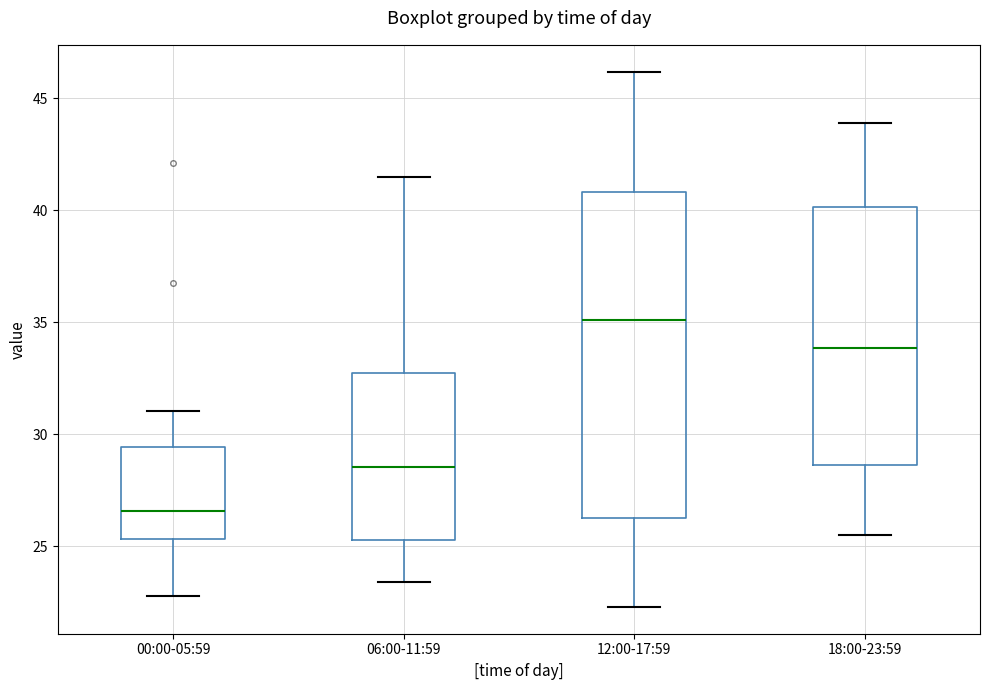

Reading left to right, read every box against the y-axis: the position of its median line, the range the box covers, and the ends of its whiskers. The values are not printed on the chart, so give them approximately, as read against the axis.

00:00-05:59: median 26.5, box 25.5 to 29.5, whiskers 23.0 to 31.0
06:00-11:59: median 28.5, box 25.5 to 32.5, whiskers 23.5 to 41.5
12:00-17:59: median 35.0, box 26.5 to 41.0, whiskers 22.5 to 46.0
18:00-23:59: median 34.0, box 28.5 to 40.0, whiskers 25.5 to 44.0